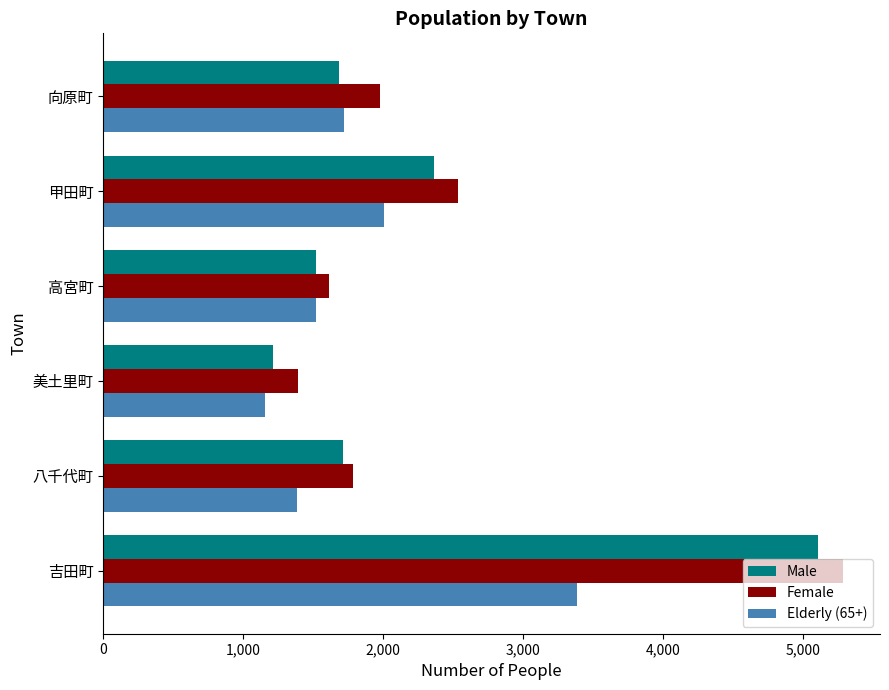

Which label corresponds to the largest value in the chart?

吉田町